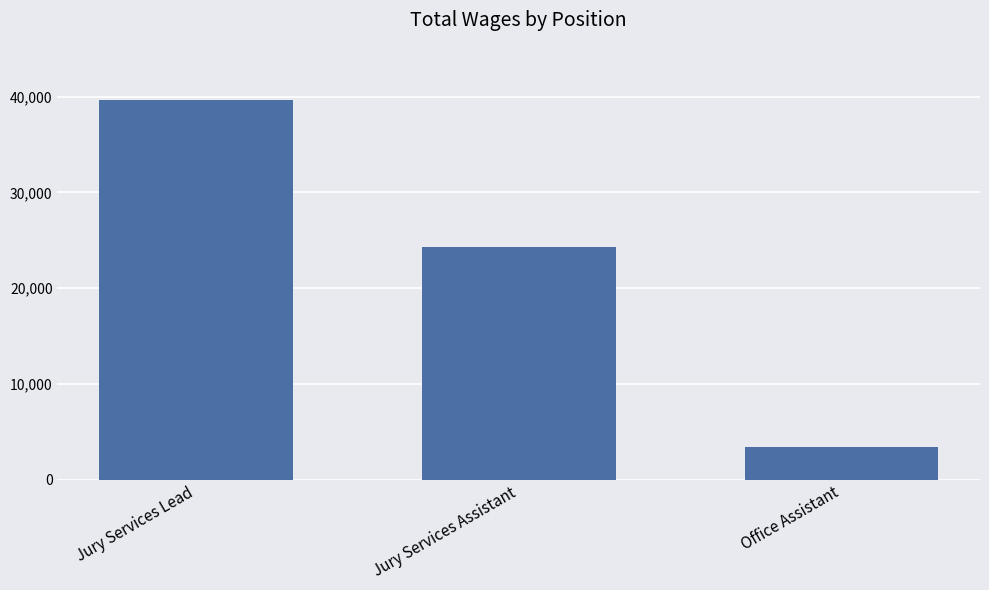

List the labels in order of value, largest first.

Jury Services Lead, Jury Services Assistant, Office Assistant